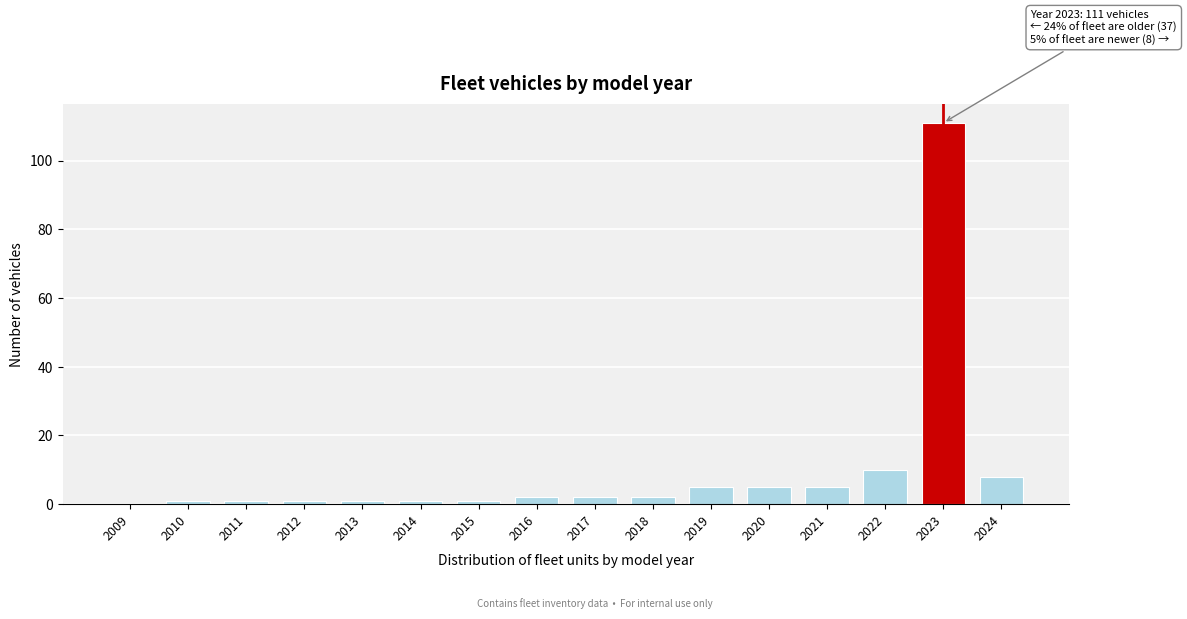

Reading left to right, what are all the values shown in this chart?

2009=0	2010=1	2011=1	2012=1	2013=1	2014=1	2015=1	2016=2	2017=2	2018=2	2019=5	2020=5	2021=5	2022=10	2023=111	2024=8